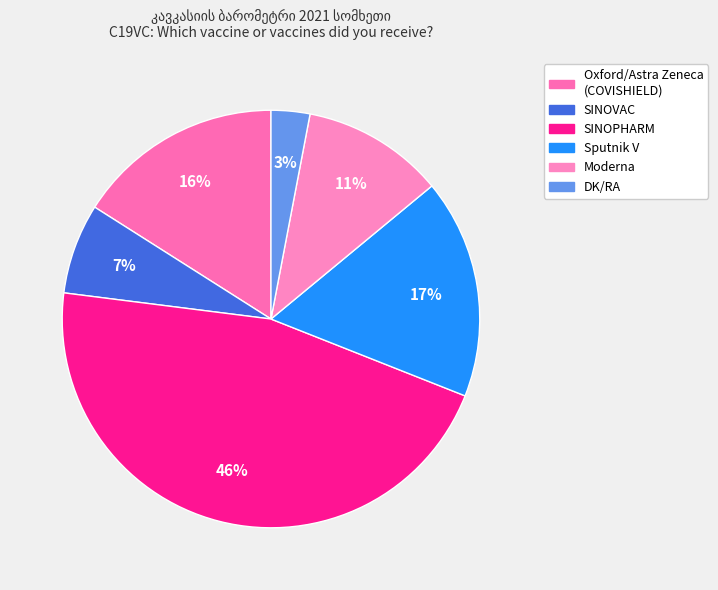

How many slices are in this pie chart?

6